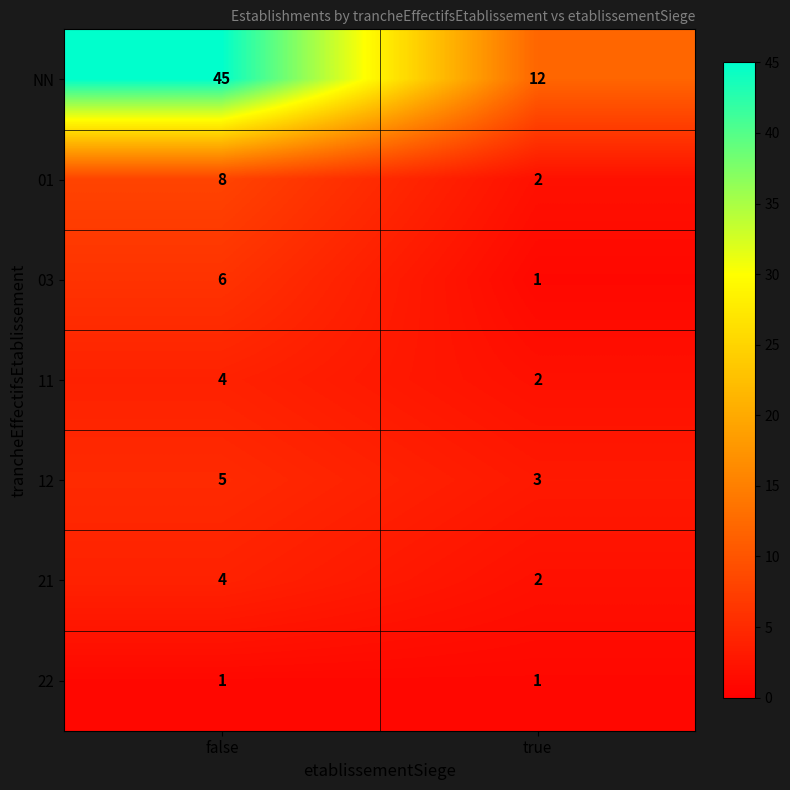

What is the approximate value of NN at false?

45